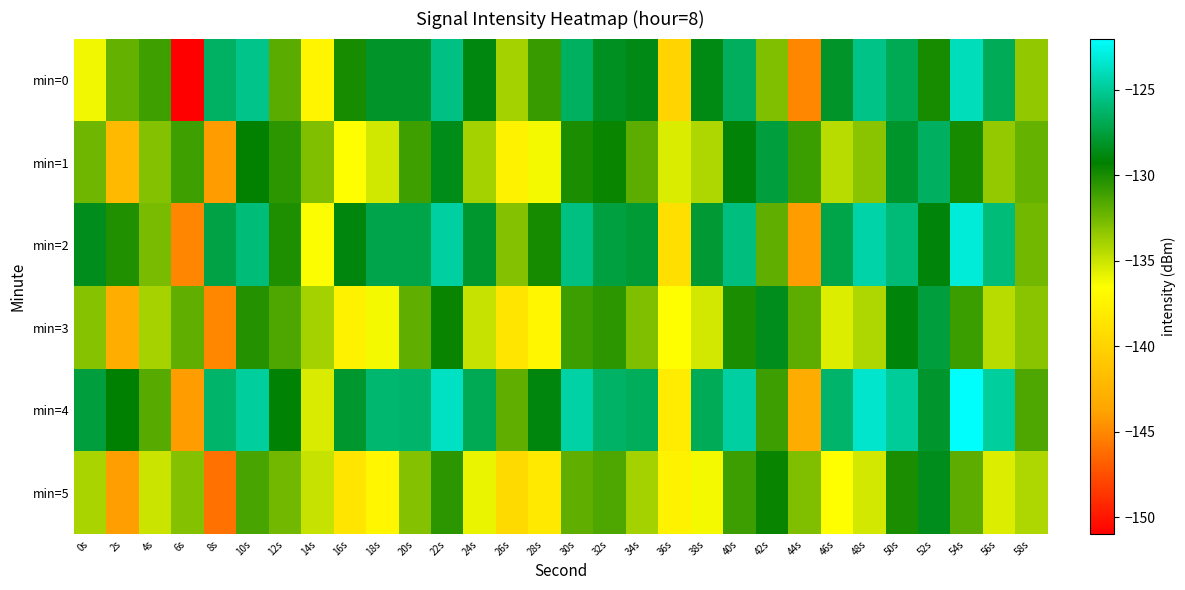

What is the spread (max minus min) of values at 12s?

3.4